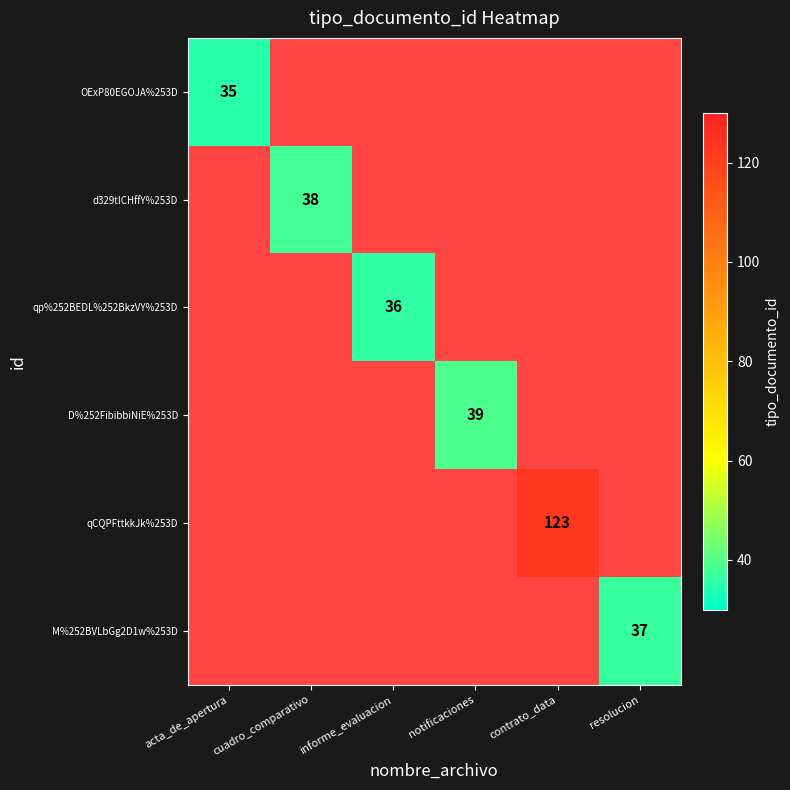

Is the value of qCQPFttkkJk%253D at informe_evaluacion greater than the value of d329tICHffY%253D at notificaciones?

No